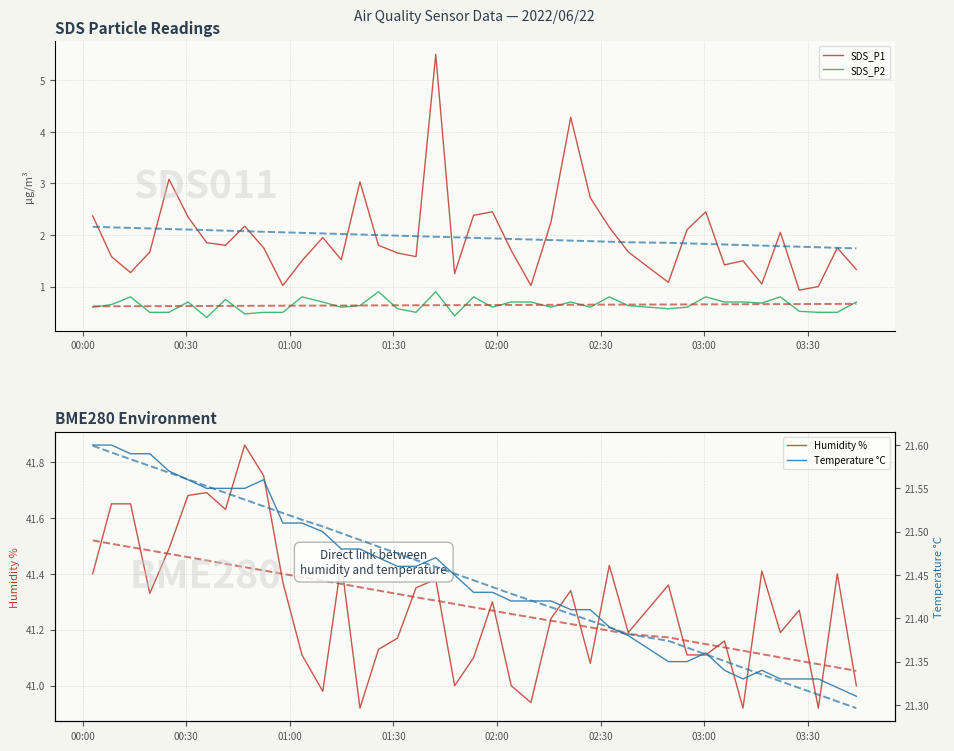

At how many categories does at least one series exceed 4?

40